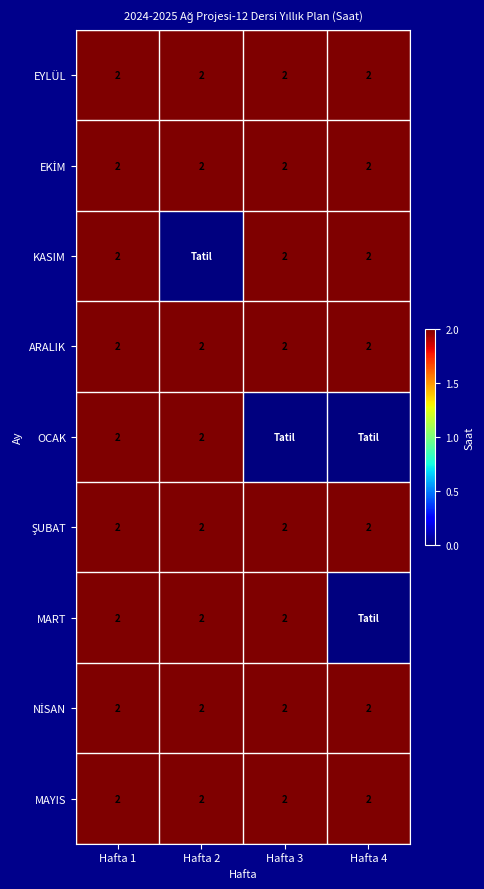

True or false: MART has a value of 1 at Hafta 3.

False